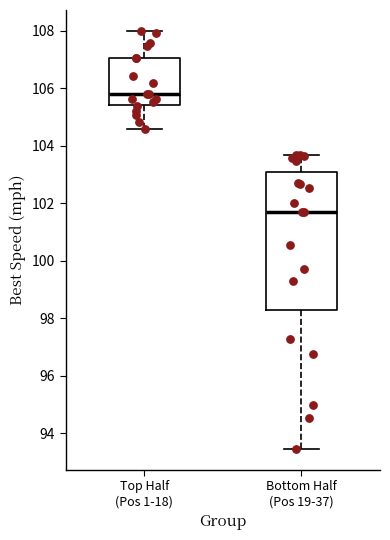

Reading left to right, transcribe this box plot: for each box, give where its median line is, the range the box spans, and where its two whiskers end, as read against the y-axis. The values are not printed on the chart, so give them approximately, as read against the axis.

Top Half (Pos 1-18): median 105.8, box 105.4 to 107.0, whiskers 104.6 to 108.0
Bottom Half (Pos 19-37): median 101.8, box 98.4 to 103.0, whiskers 93.4 to 103.6